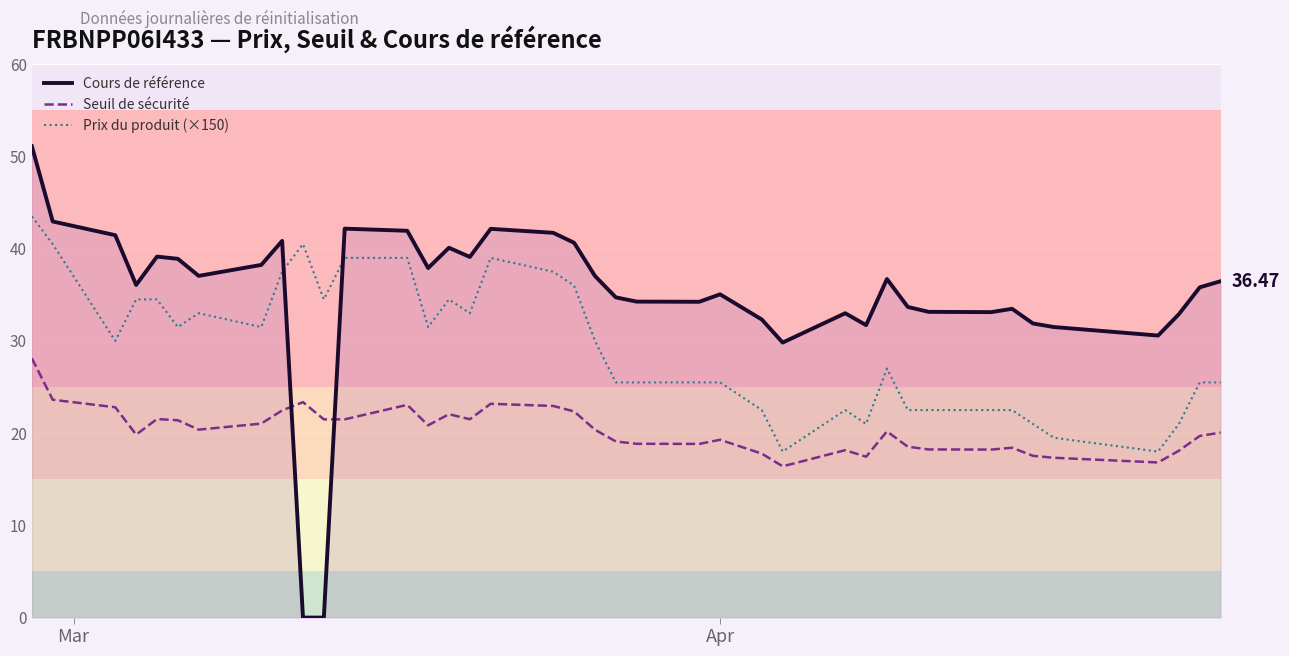

Which series has the largest total across all categories?

Cours de référence